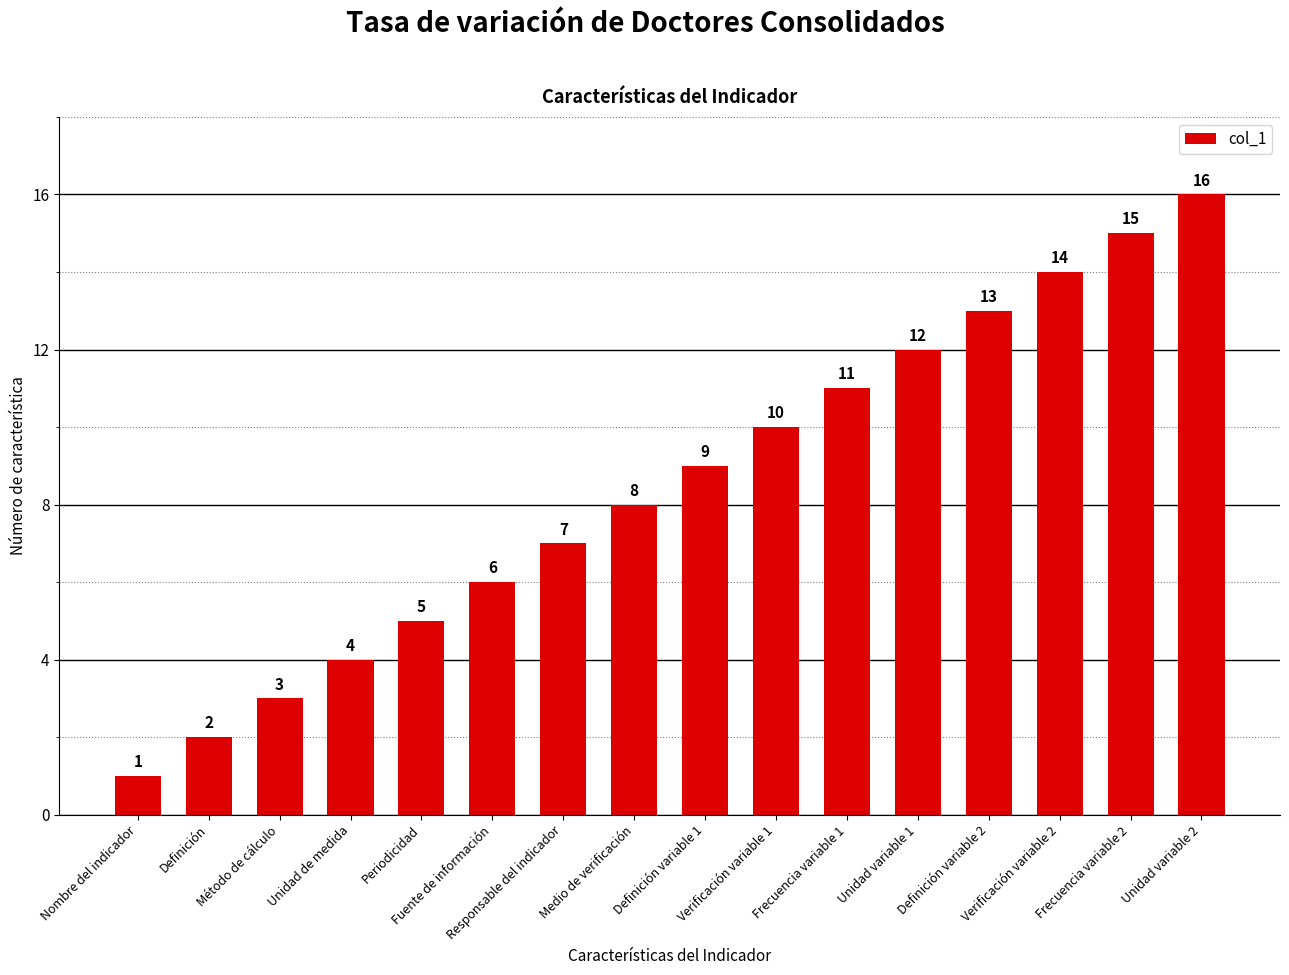

The value at Nombre del indicador is 0. True or false?

False